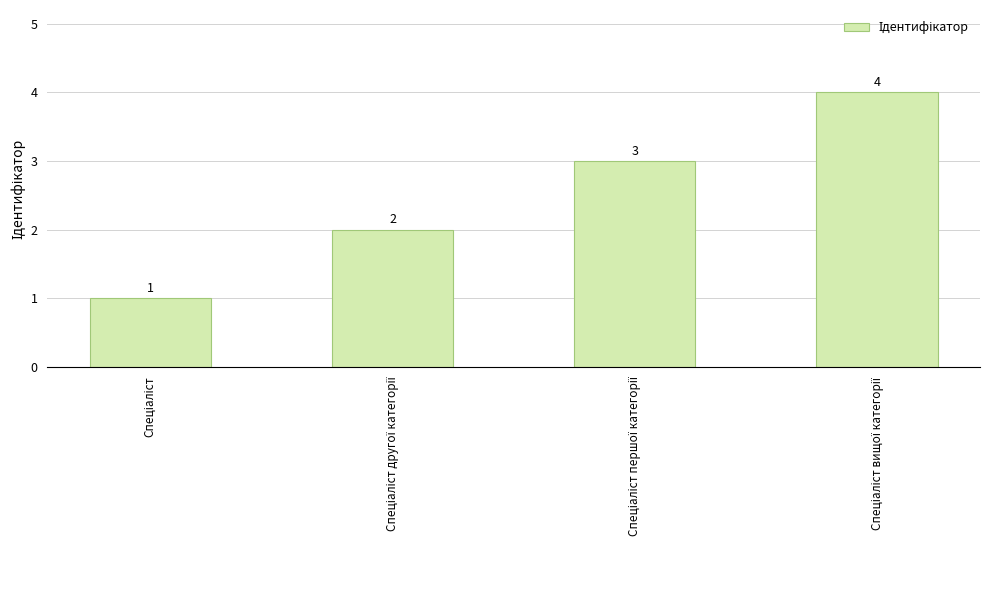

What is the sum of all values?

10